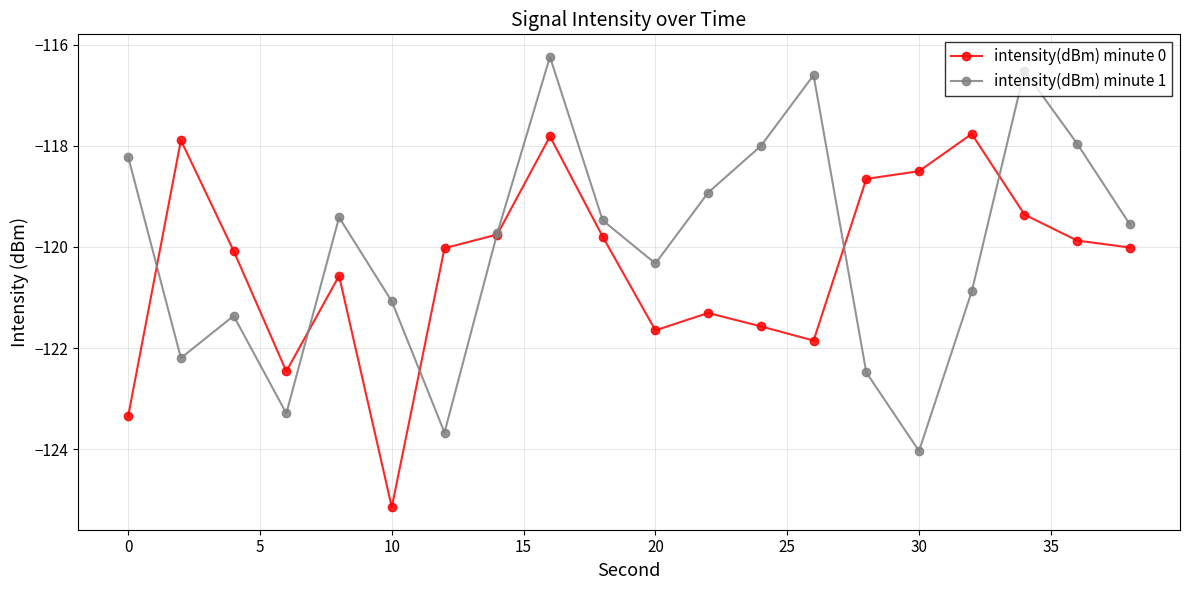

True or false: intensity(dBm) minute 1 has more than 0 points higher than both neighbors.

True